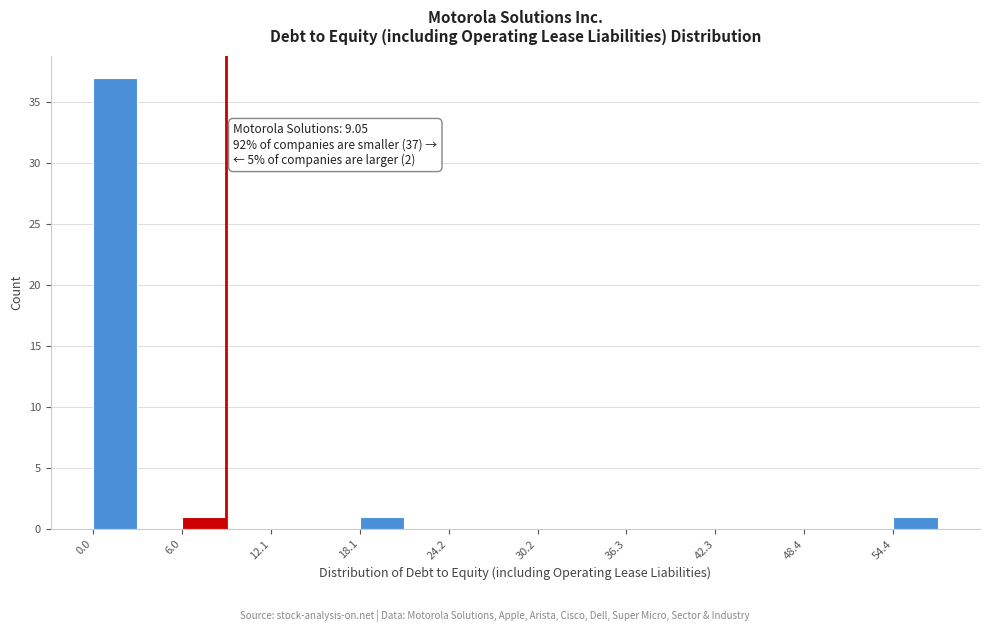

Around what value on the x-axis is the tallest bar? Give the approximate position of its centre, as read against the axis.

2